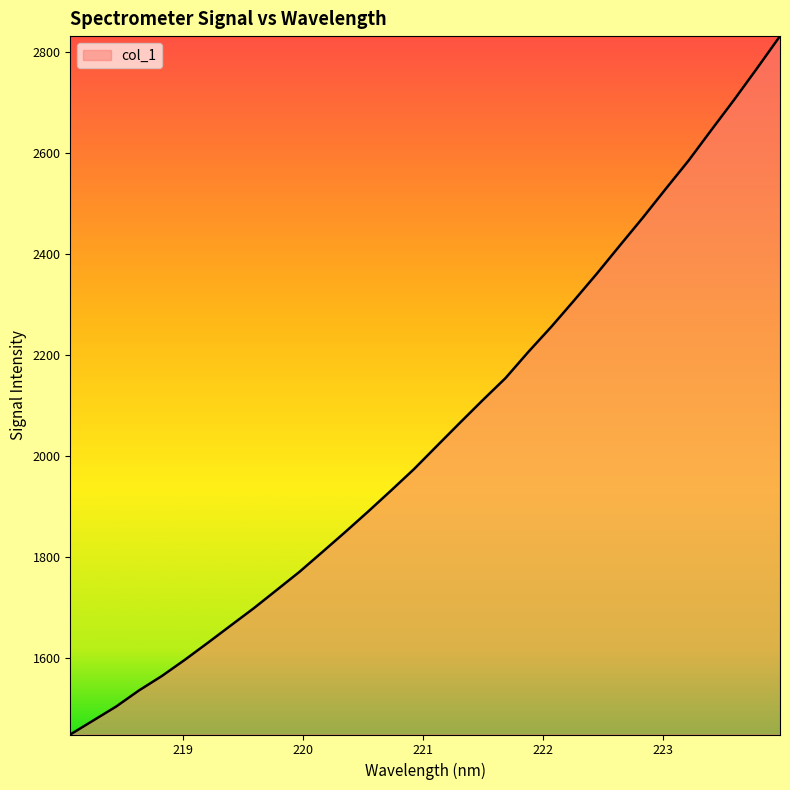

What is the greatest value displayed?

2831.1